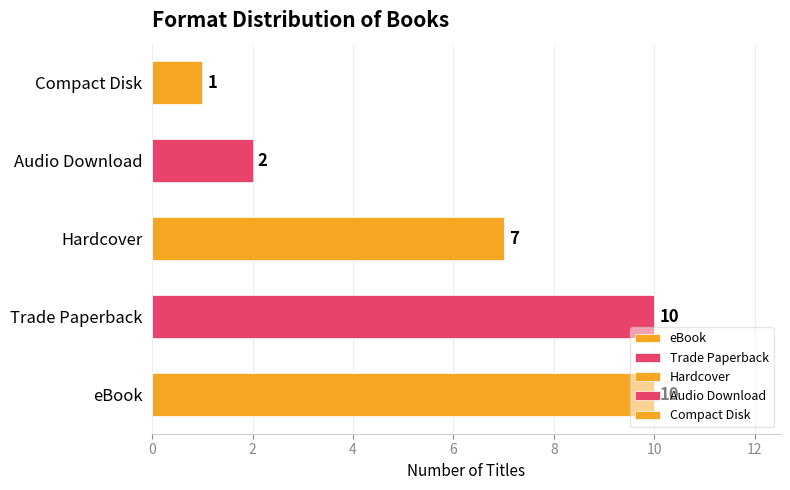

The chart shows a value of 1 at Compact Disk. True or false?

True